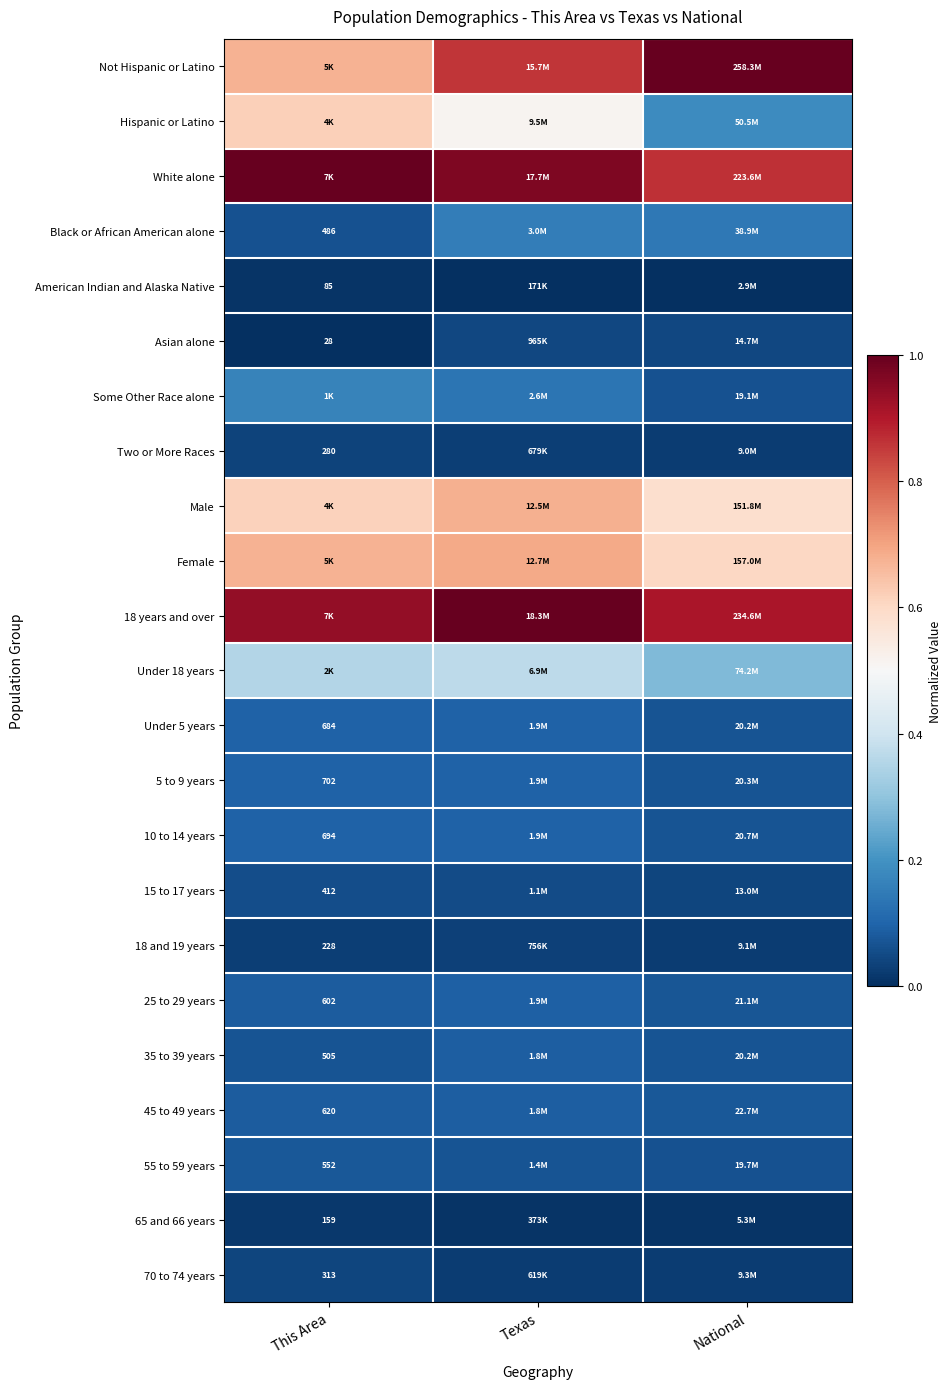

How many distinct data groups are displayed?

23